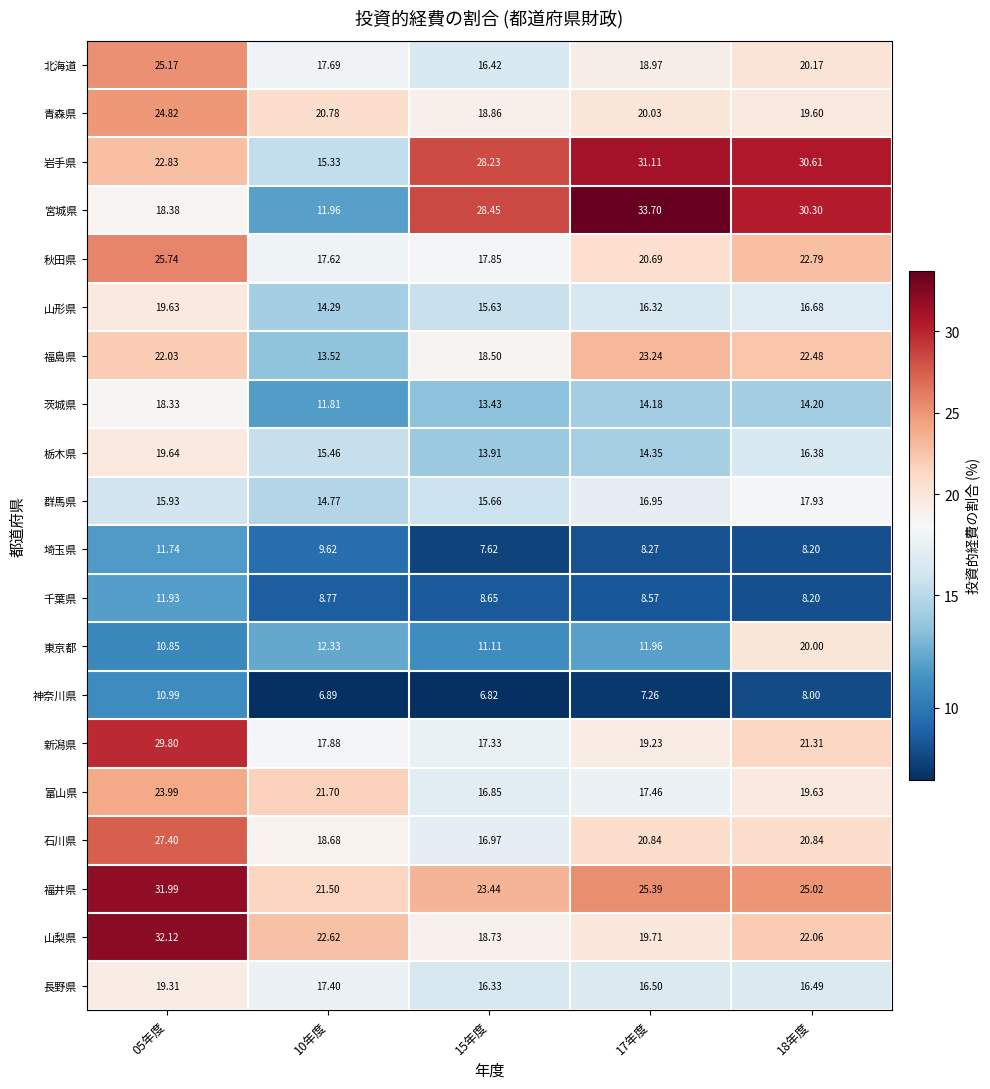

Which series has the widest spread of values?

宮城県